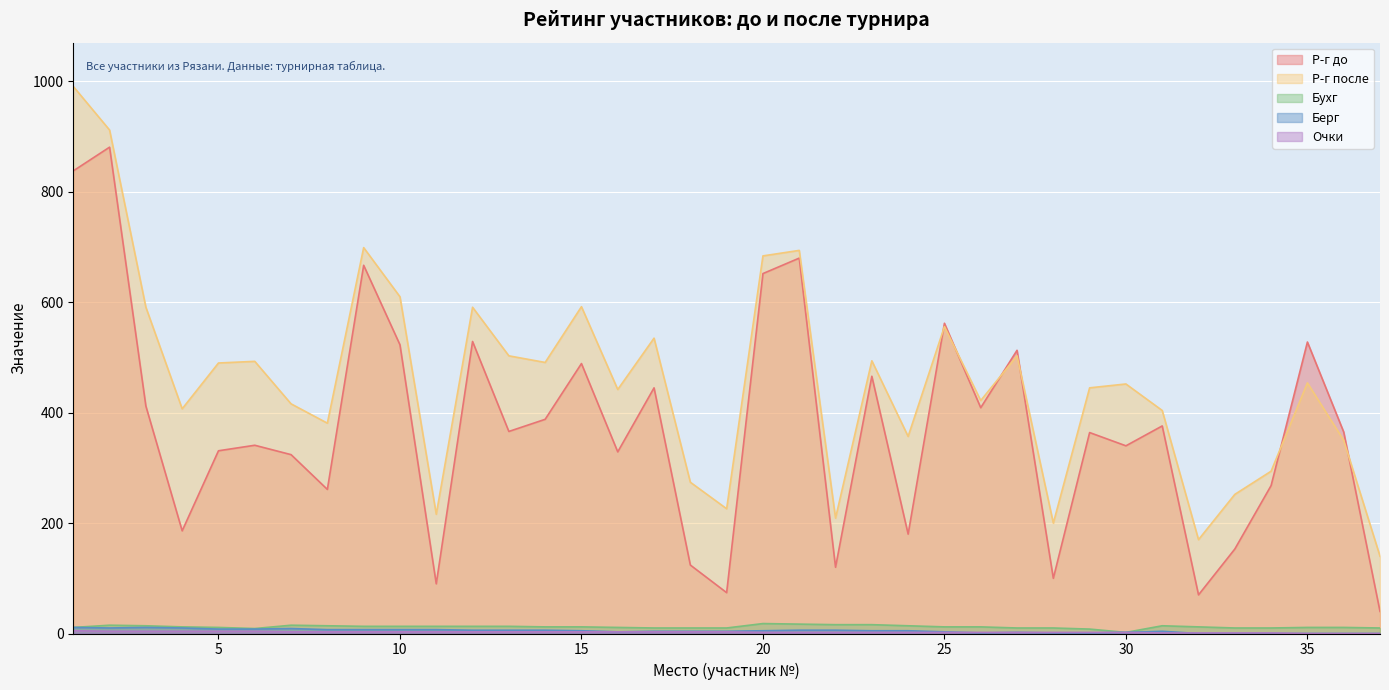

What are all the series names shown in the legend?

Р-г до, Р-г после, Очки, Бухг, Берг